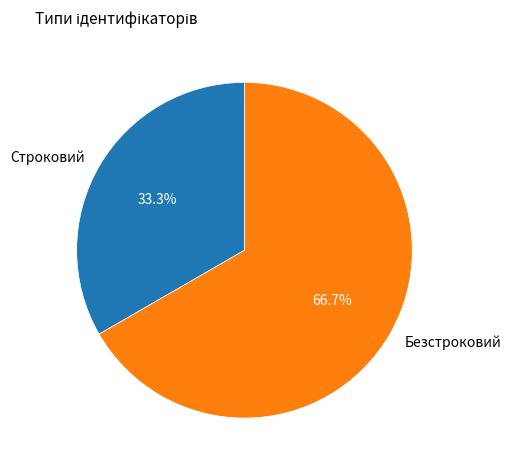

Combined, what portion of the pie is Строковий and Безстроковий?

100.0%